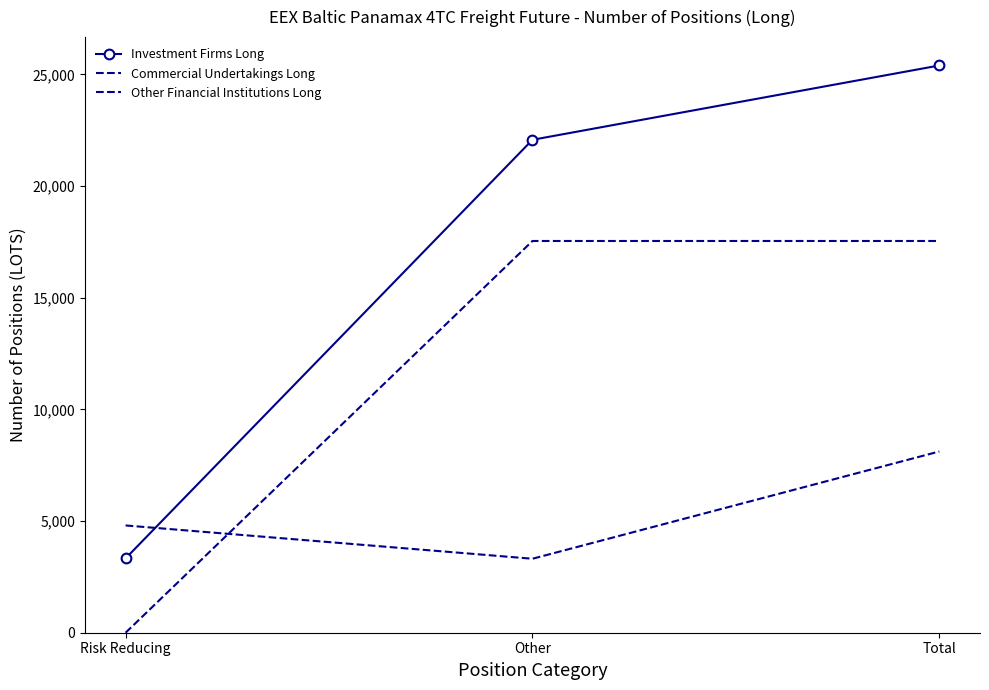

What position from the right is Risk Reducing?

3